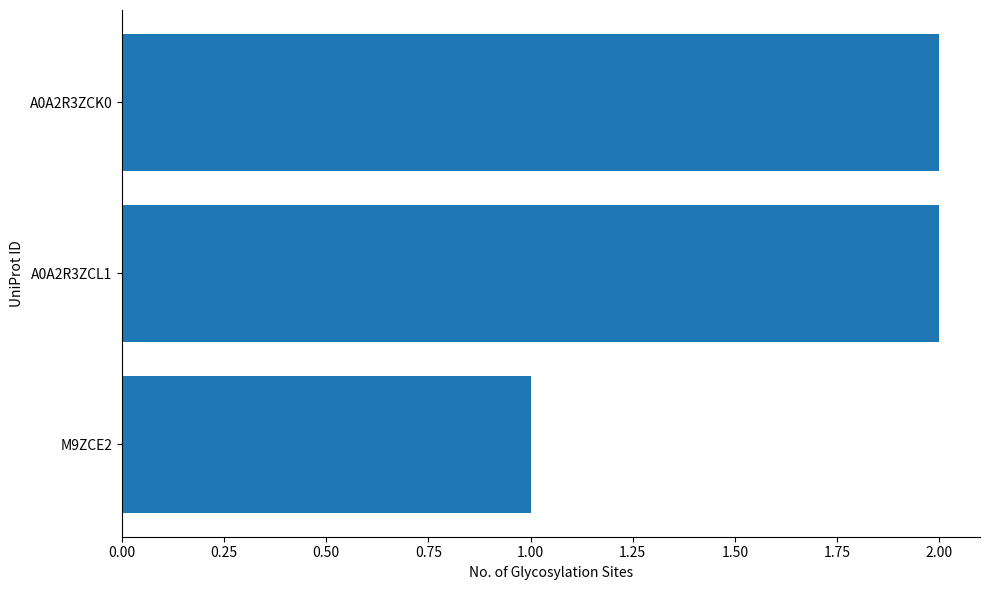

Is it true that the value at A0A2R3ZCK0 is 3?

False